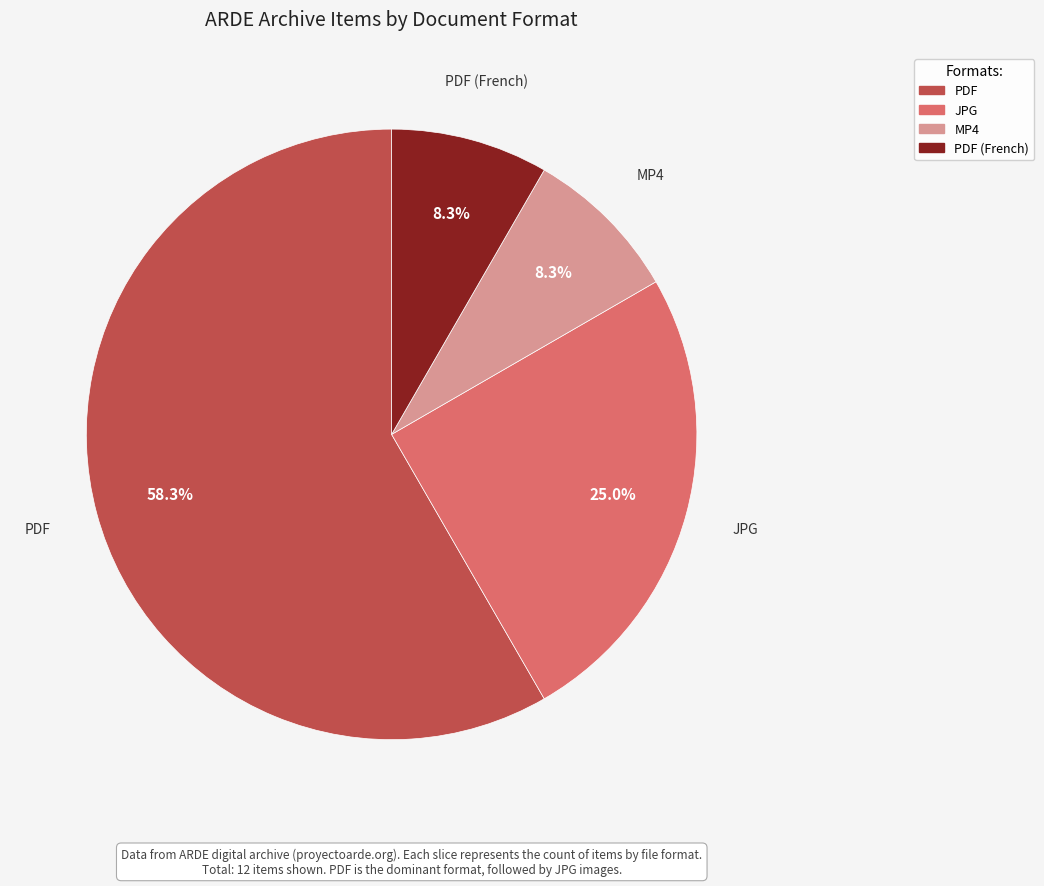

Is there a majority slice in this chart?

Yes